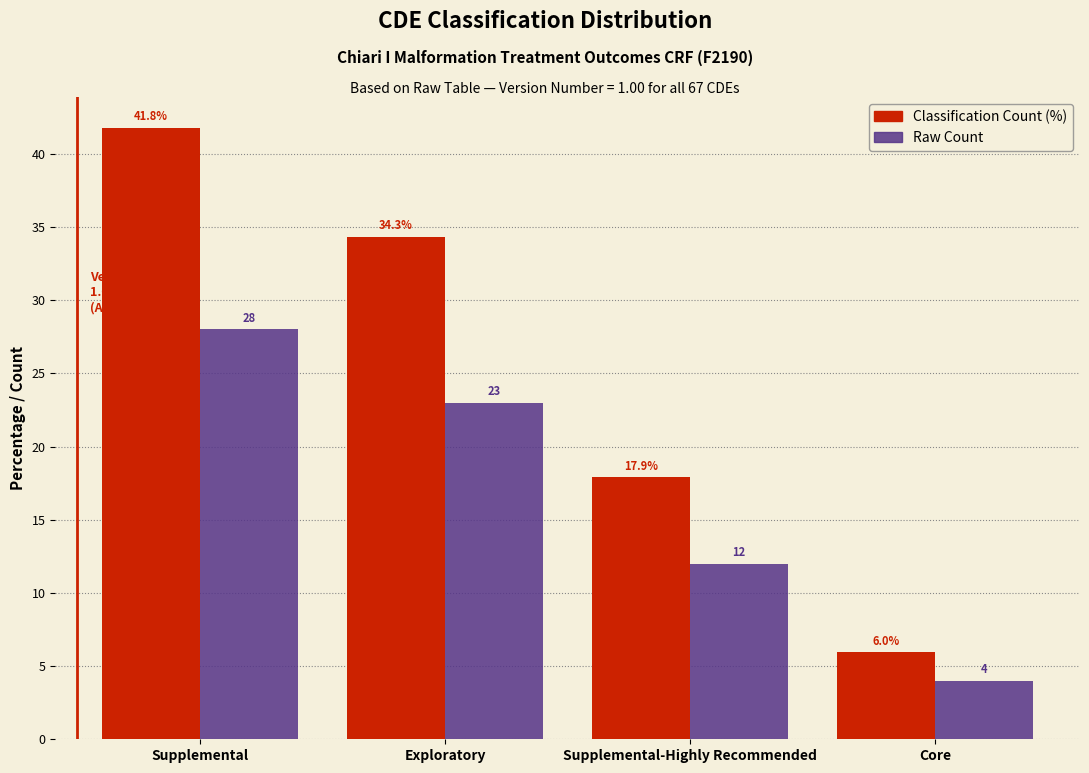

Reading right to left, extract all data points from this chart.

Classification Count (%): 6.0	17.9	34.3	41.8
Raw Count: 4.0	12.0	23.0	28.0